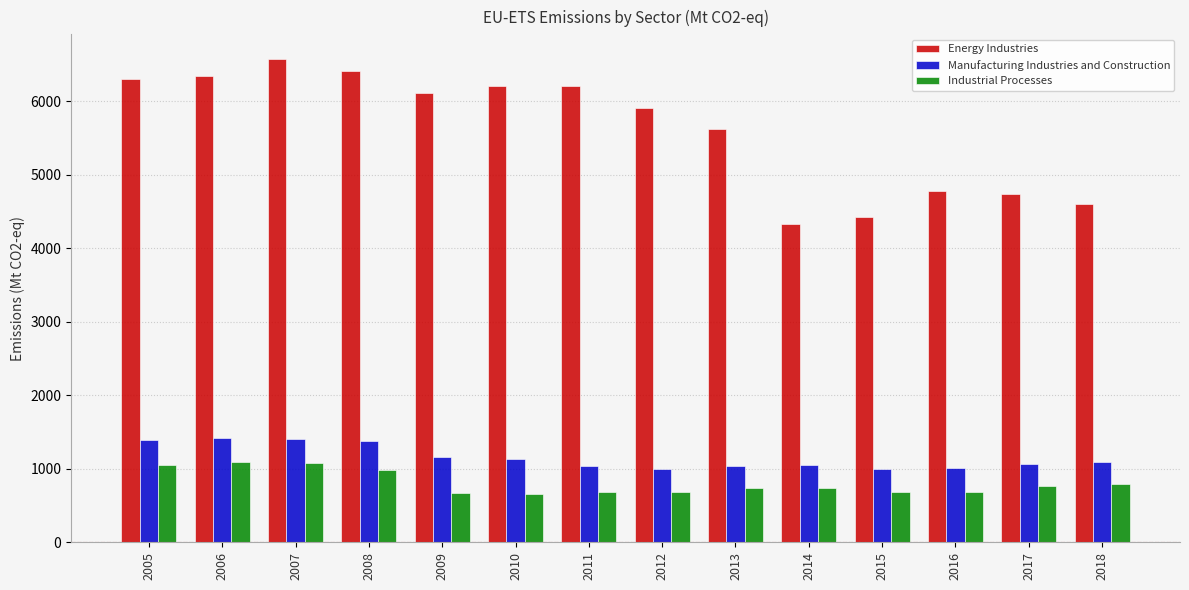

What is the smallest value displayed?

657.0